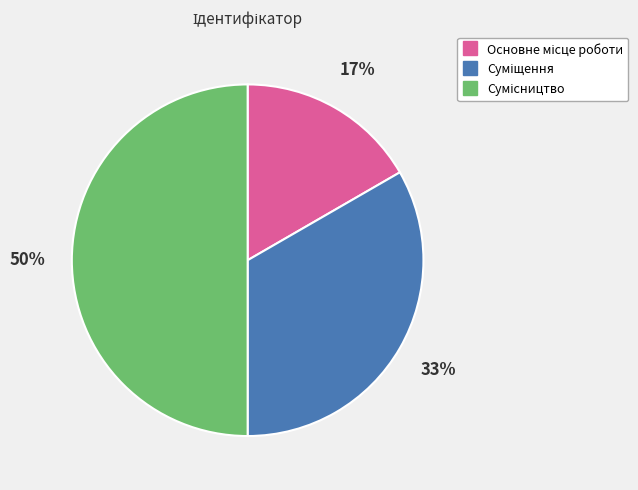

To the nearest percent, what is the difference between the largest and smallest slice percentages?

33%